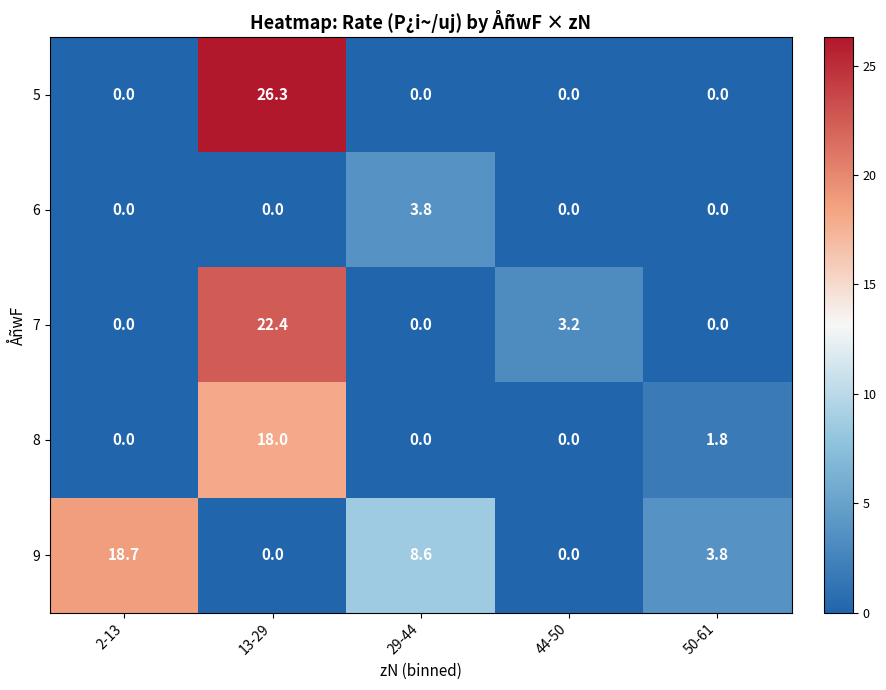

What is the difference between the maximum and minimum values in the 8 series?

18.0